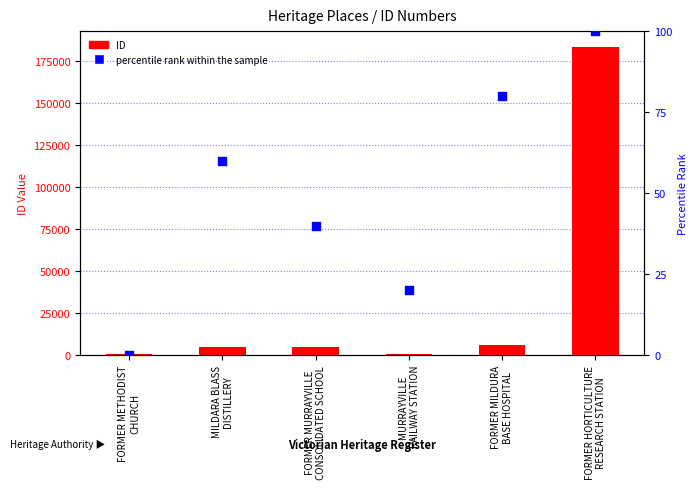

Which series has the largest total across all categories?

ID